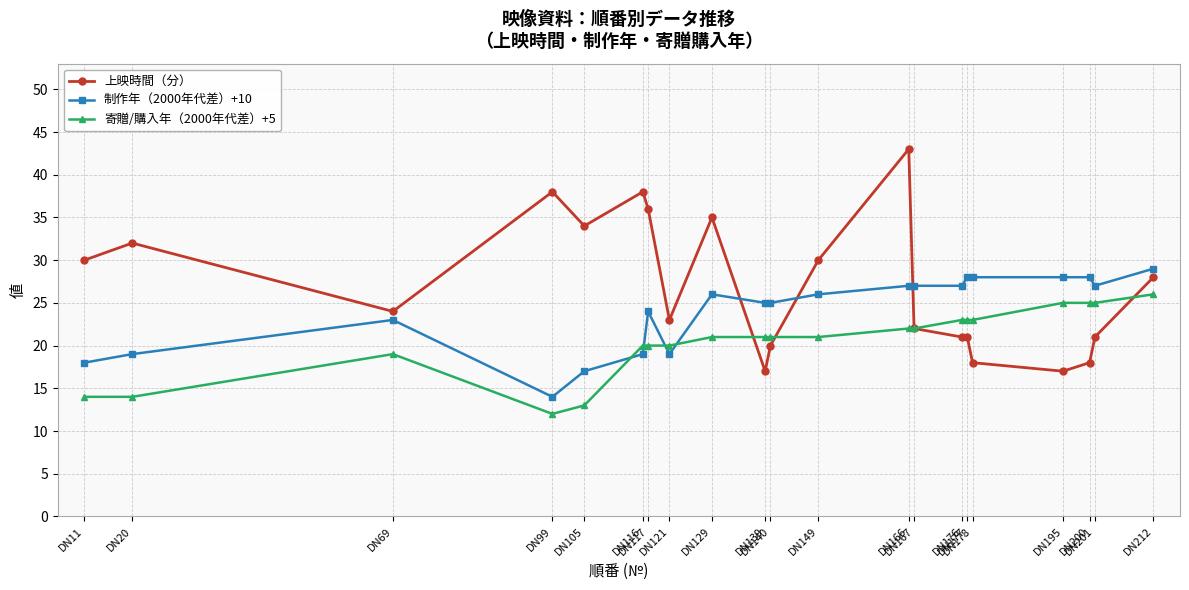

Which series changed the most between DN195 and DN201?

上映時間（分）